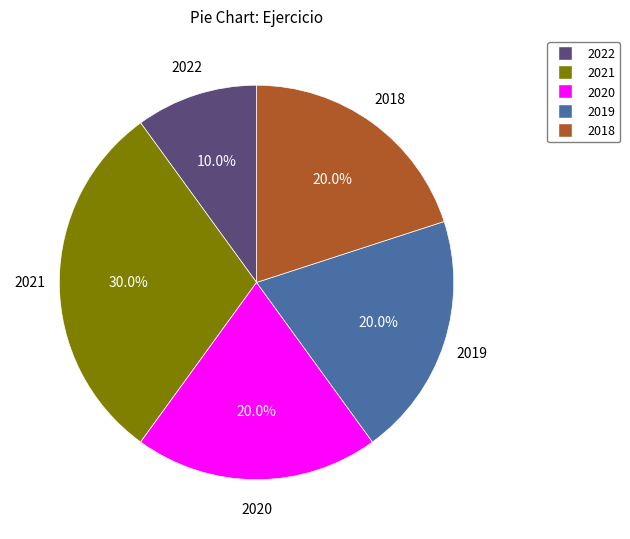

Is there a majority slice in this chart?

No